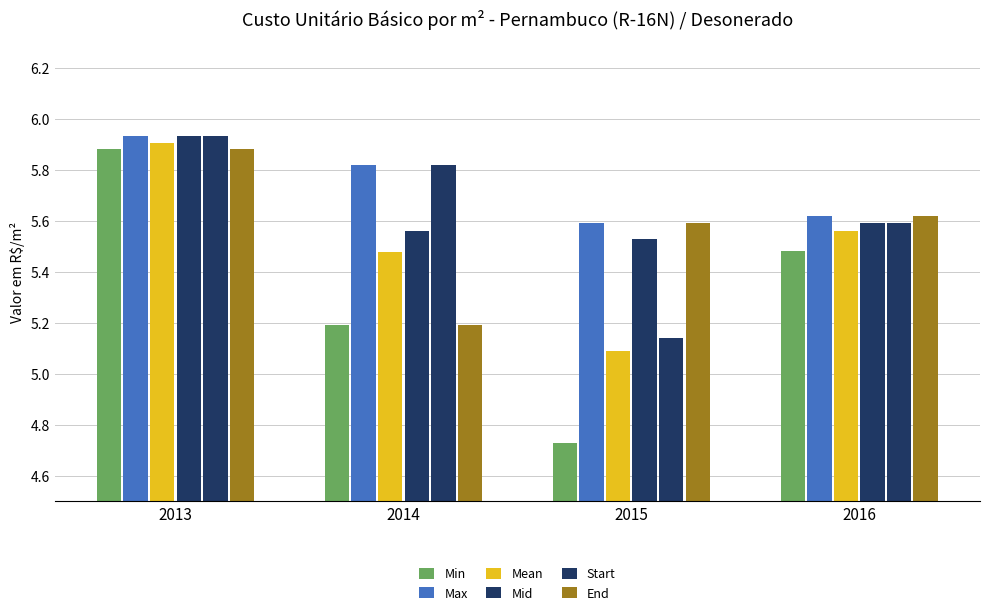

How many groups of bars are there?

4